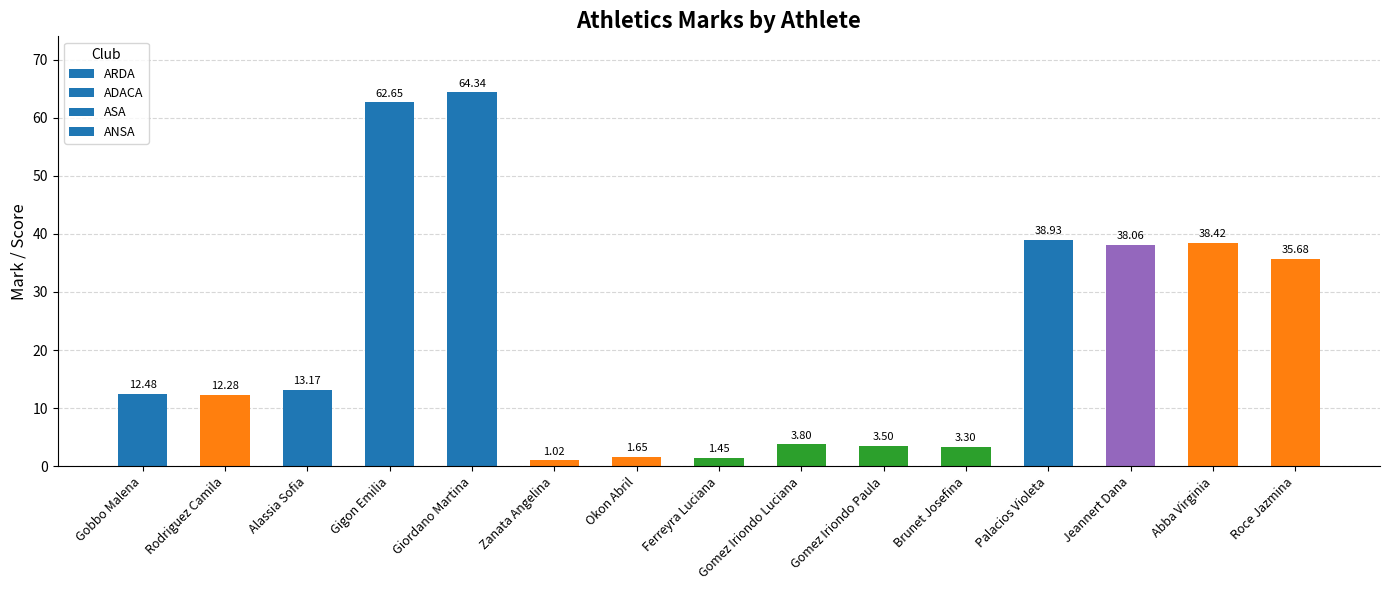

At which label does the data first exceed 12?

Gobbo Malena